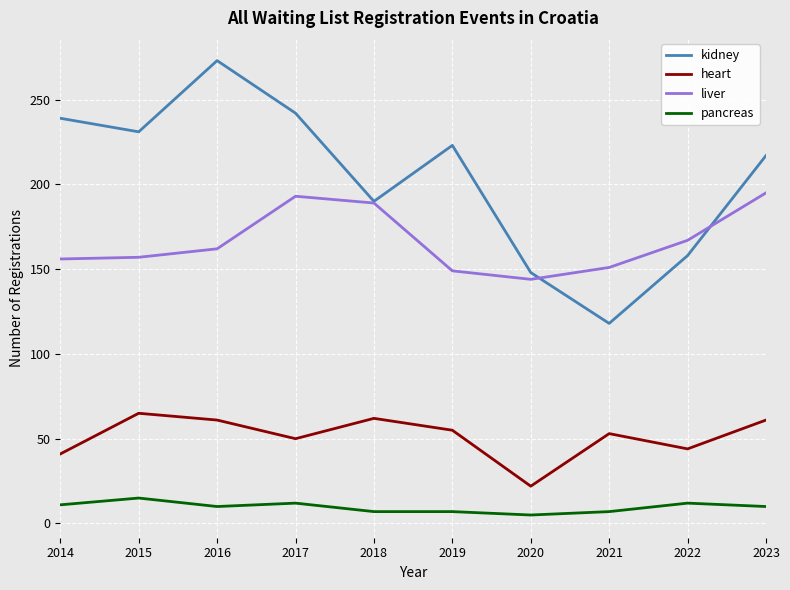

List the series in order of their peak value, lowest first.

pancreas, heart, liver, kidney